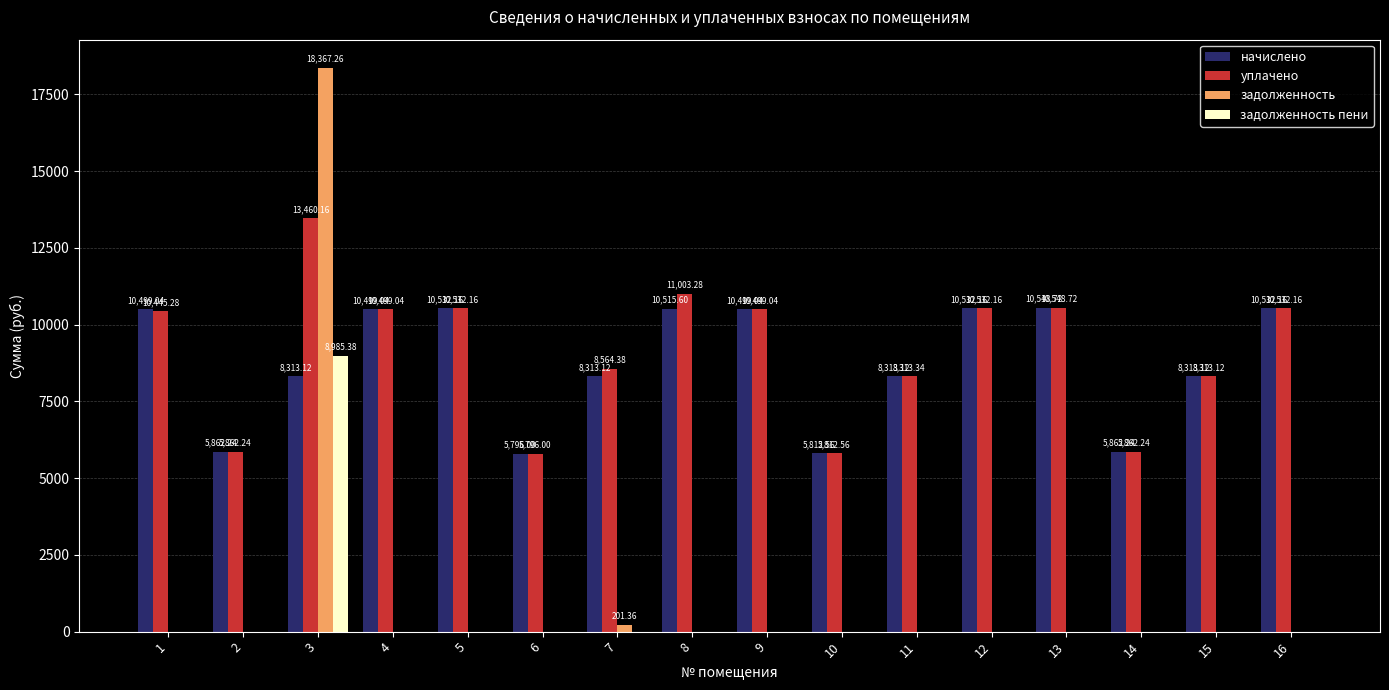

What is the highest value of the начислено series?

10548.7